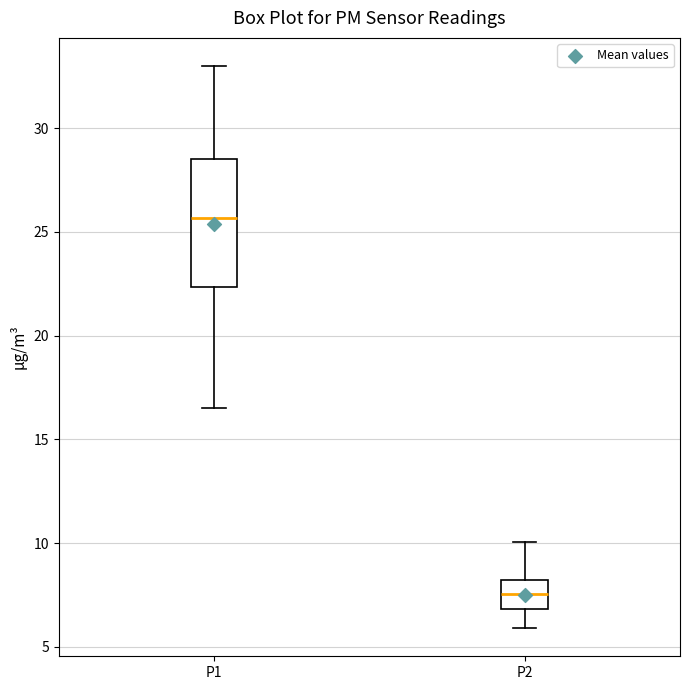

Comparing the boxes themselves (not the whiskers), which one is the tallest?

P1